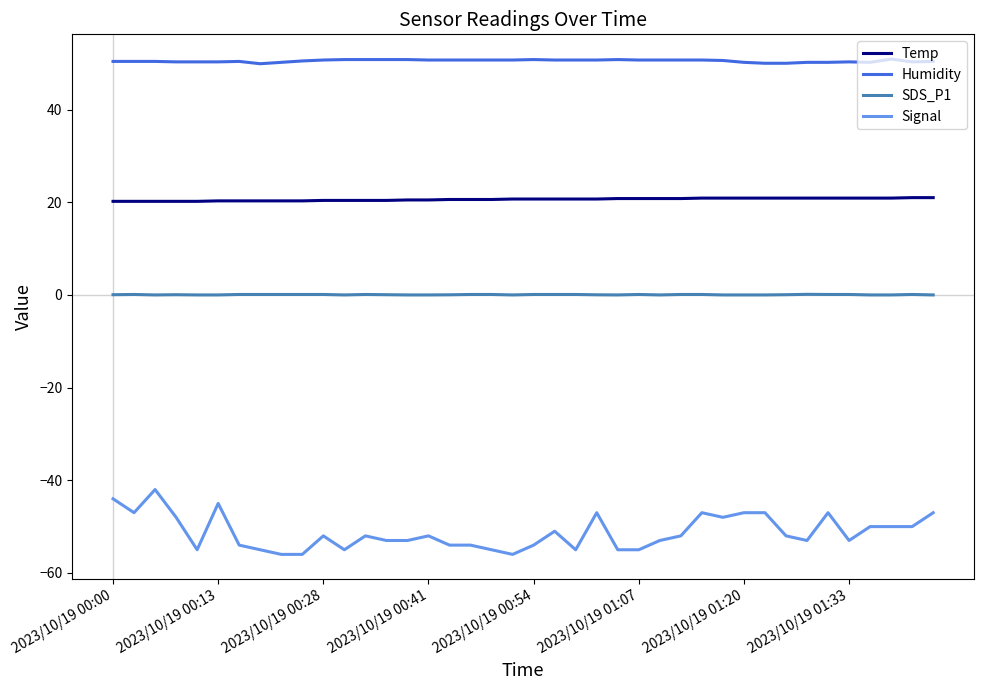

True or false: Signal has more than 0 points higher than both neighbors.

True